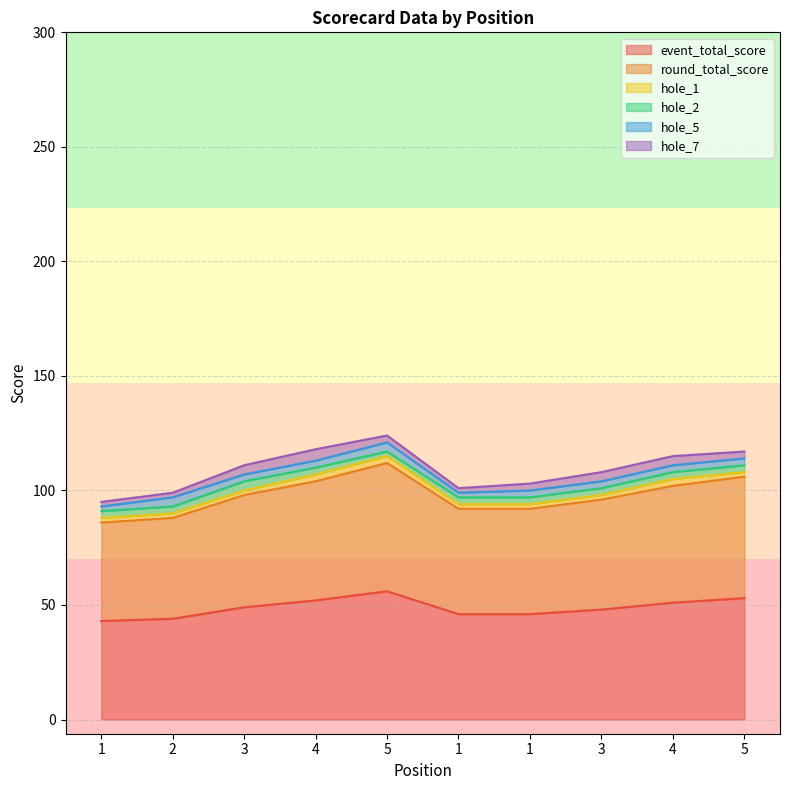

At which label does hole_1 reach its peak?

4